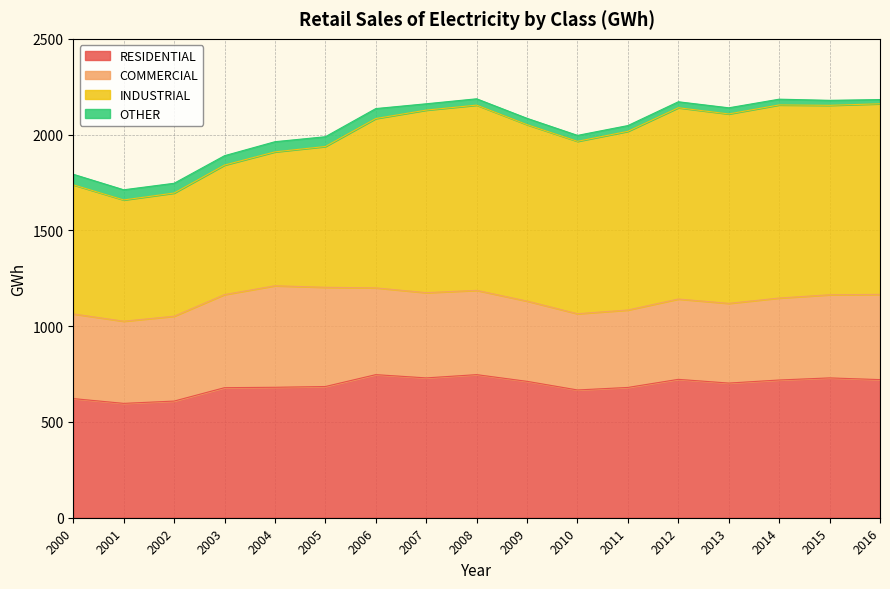

Reading left to right, what are all the values shown in this chart?

RESIDENTIAL: 622.0	597.0	609.0	679.0	681.0	685.0	747.0	730.0	747.0	712.0	667.0	680.2	722.4	703.0	719.0	730.0	721.0
COMMERCIAL: 442.0	429.0	443.0	486.0	530.0	518.0	453.0	445.0	440.0	419.0	398.0	404.2	419.4	416.0	428.0	434.0	445.0
INDUSTRIAL: 674.0	633.0	643.0	676.0	699.0	735.0	884.0	953.0	967.0	921.0	900.0	932.8	998.5	989.0	1008.0	989.0	995.0
OTHER: 55.0	53.0	51.0	49.0	53.0	51.0	52.0	33.0	33.0	33.0	31.0	30.1	31.2	32.0	30.0	26.0	22.0